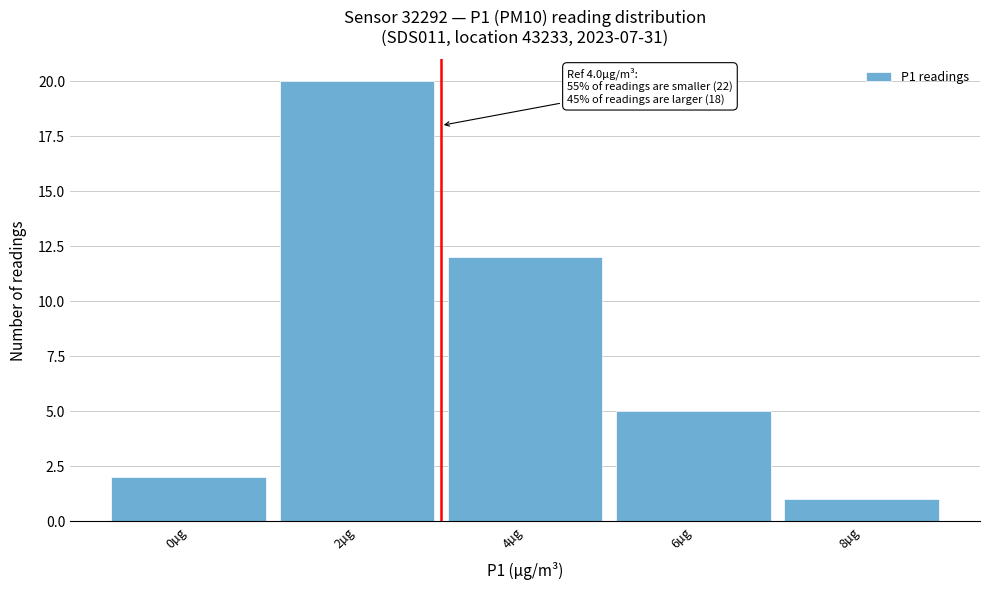

Reading right to left, transcribe all the data shown in this chart.

1	5	12	20	2